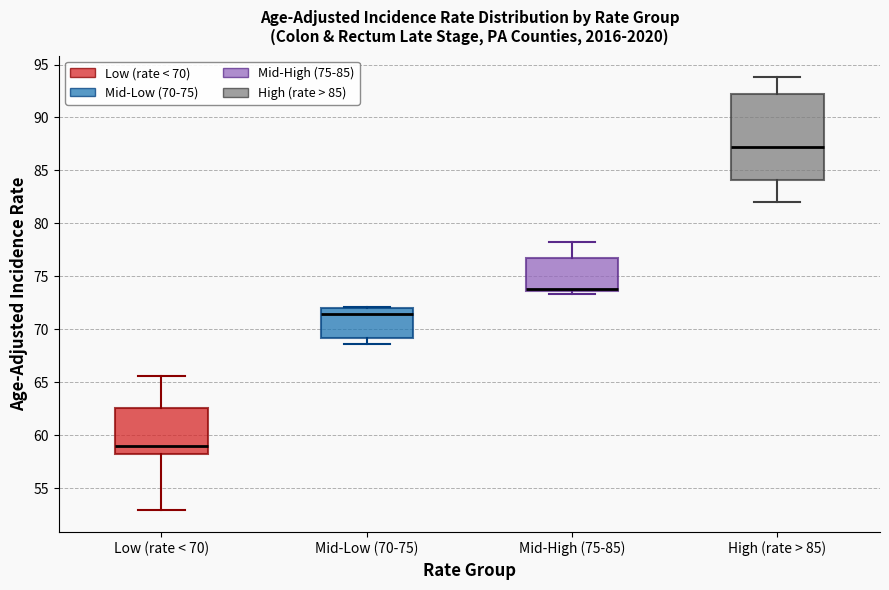

Which box has the highest median line?

High (rate > 85)